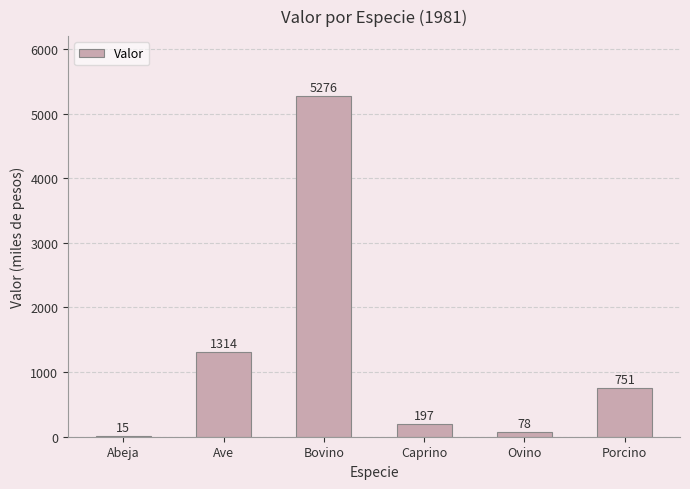

What is the sum of the values at Porcino and Caprino?

948.0